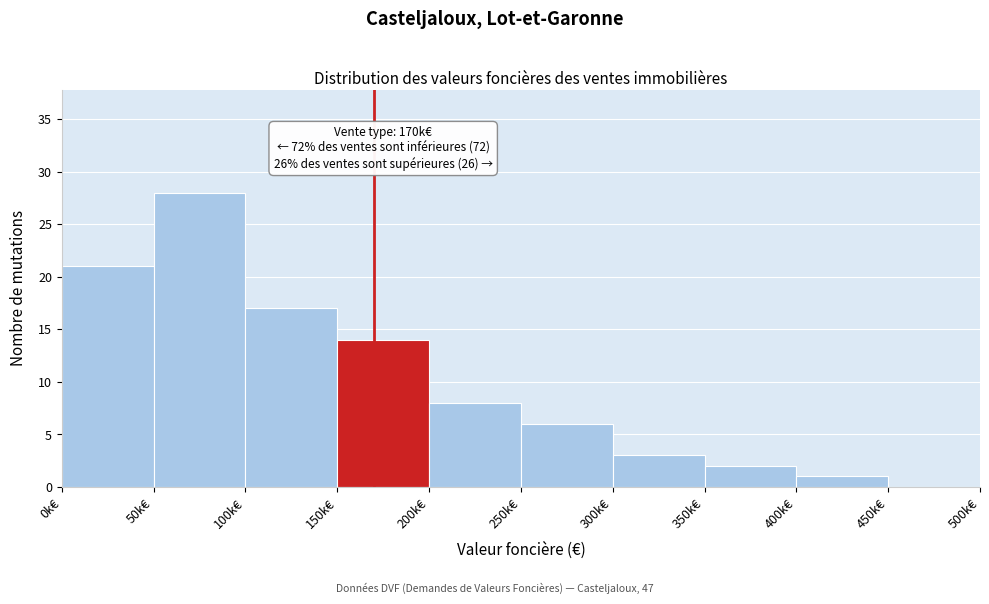

Reading left to right, list all the values displayed in this chart.

0k€=21	50k€=28	100k€=17	150k€=14	200k€=8	250k€=6	300k€=3	350k€=2	400k€=1	450k€=0